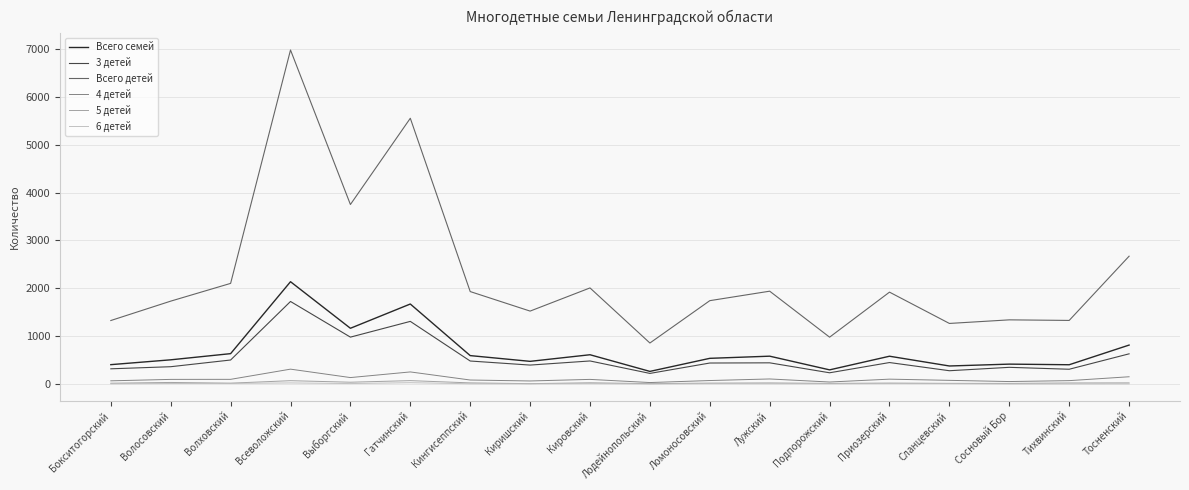

What is the greatest value displayed?

6978